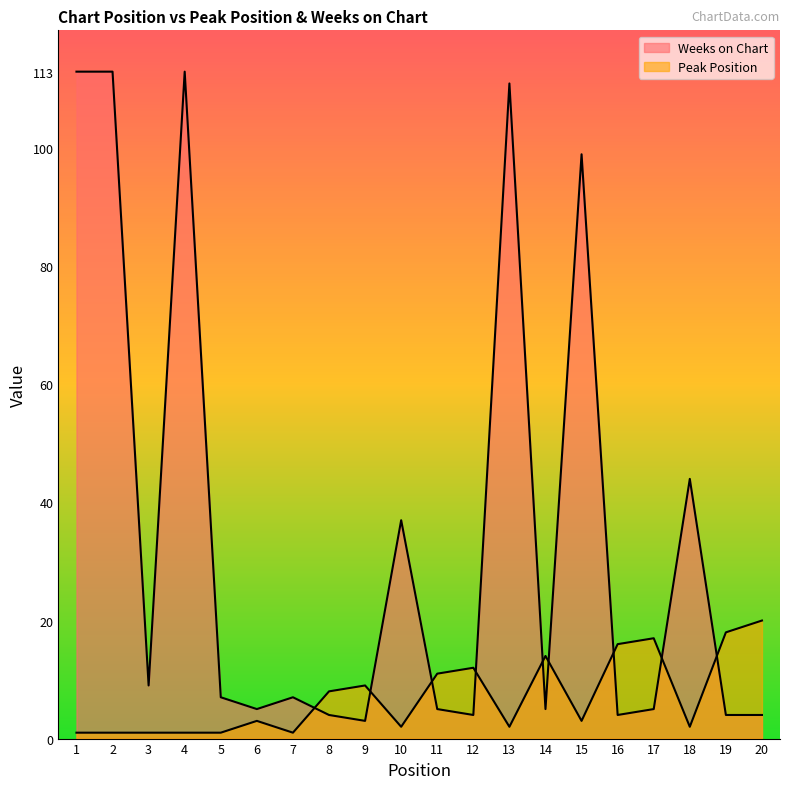

List the series in order of their peak value, highest first.

Weeks on Chart, Peak Position